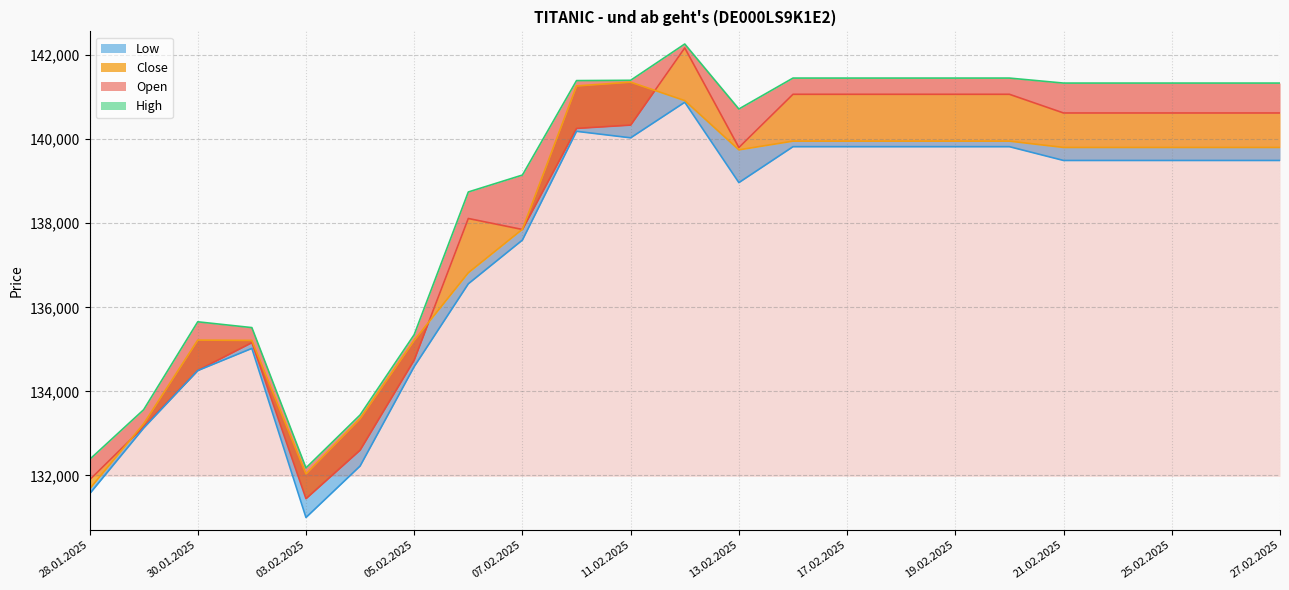

Rank the series by their average value, from highest to lowest.

High, Open, Close, Low